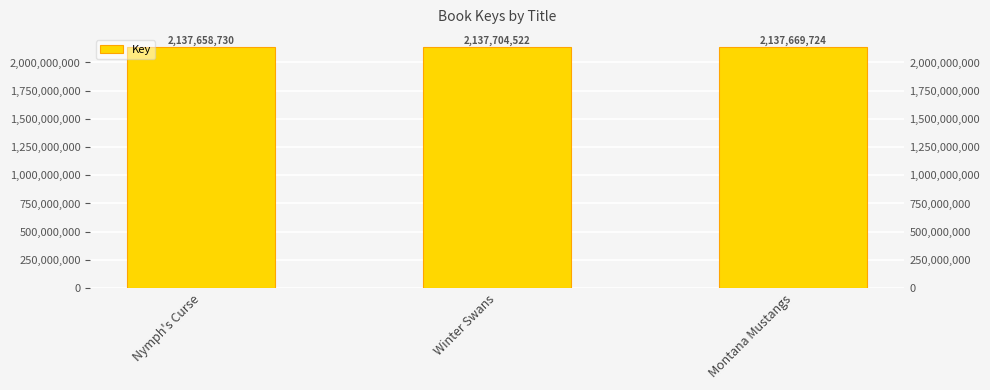

Reading left to right, list all the values displayed in this chart.

Nymph's Curse=2137658730	Winter Swans=2137704522	Montana Mustangs=2137669724